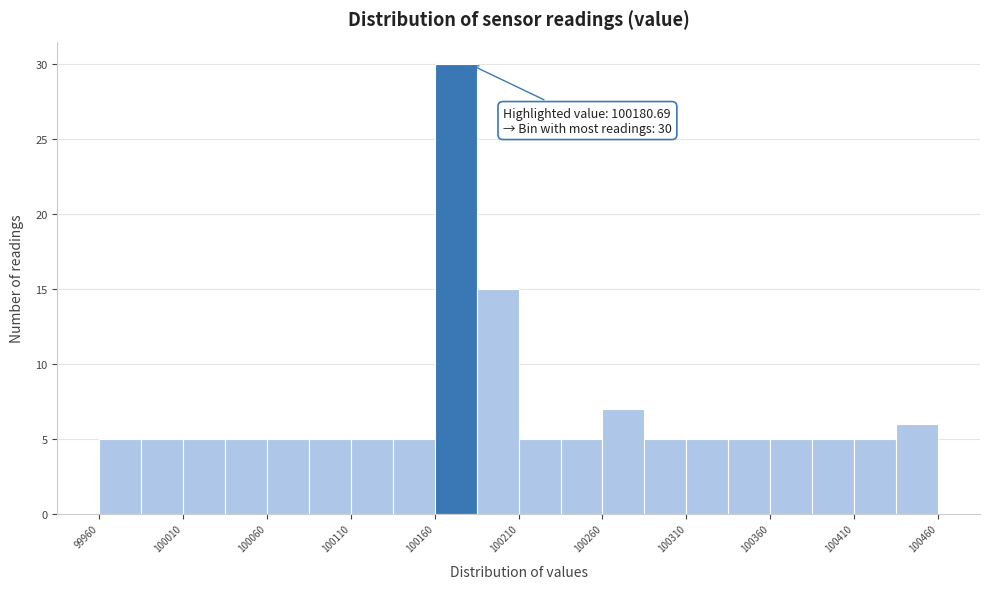

Over which range of the x-axis is the bar tallest?

100160 to 100185